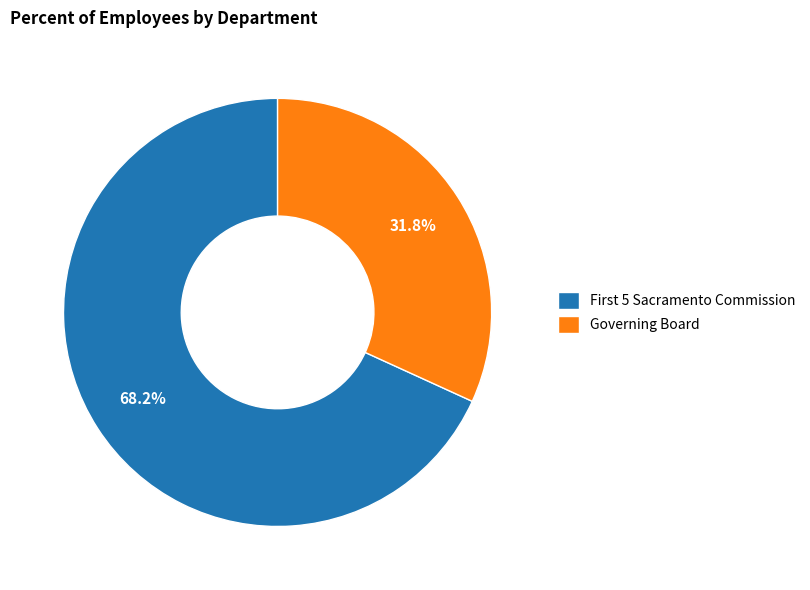

What is the smallest slice in the pie chart?

Governing Board